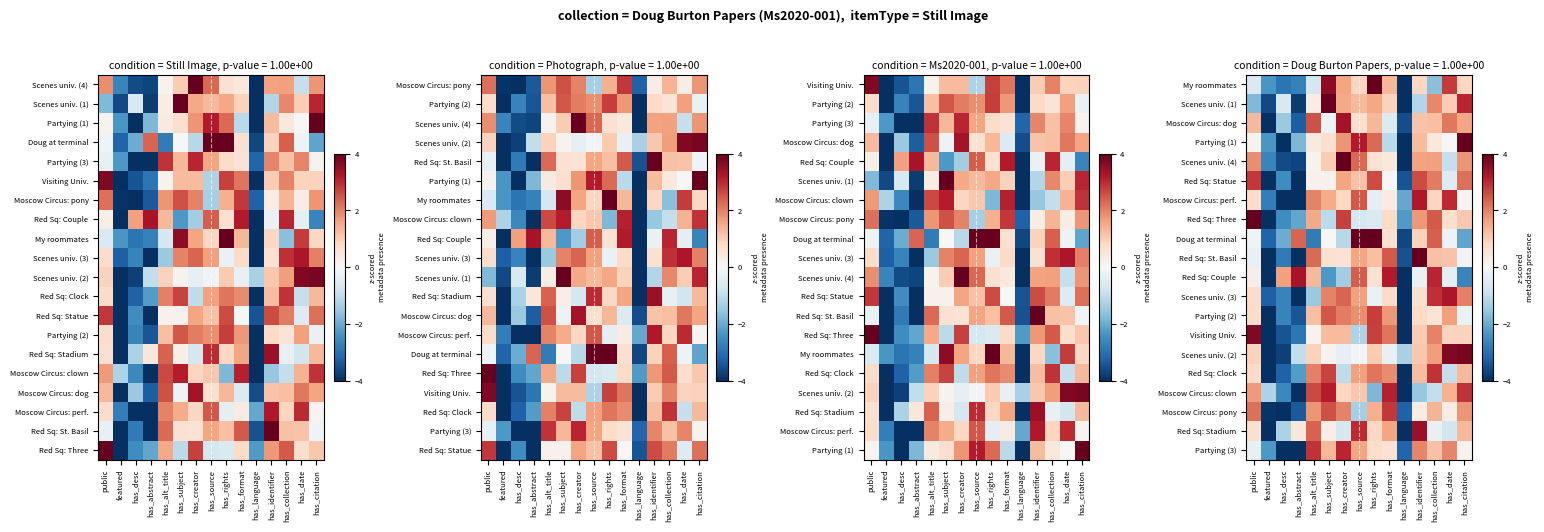

What is the spread (max minus min) of values at public?

6.0